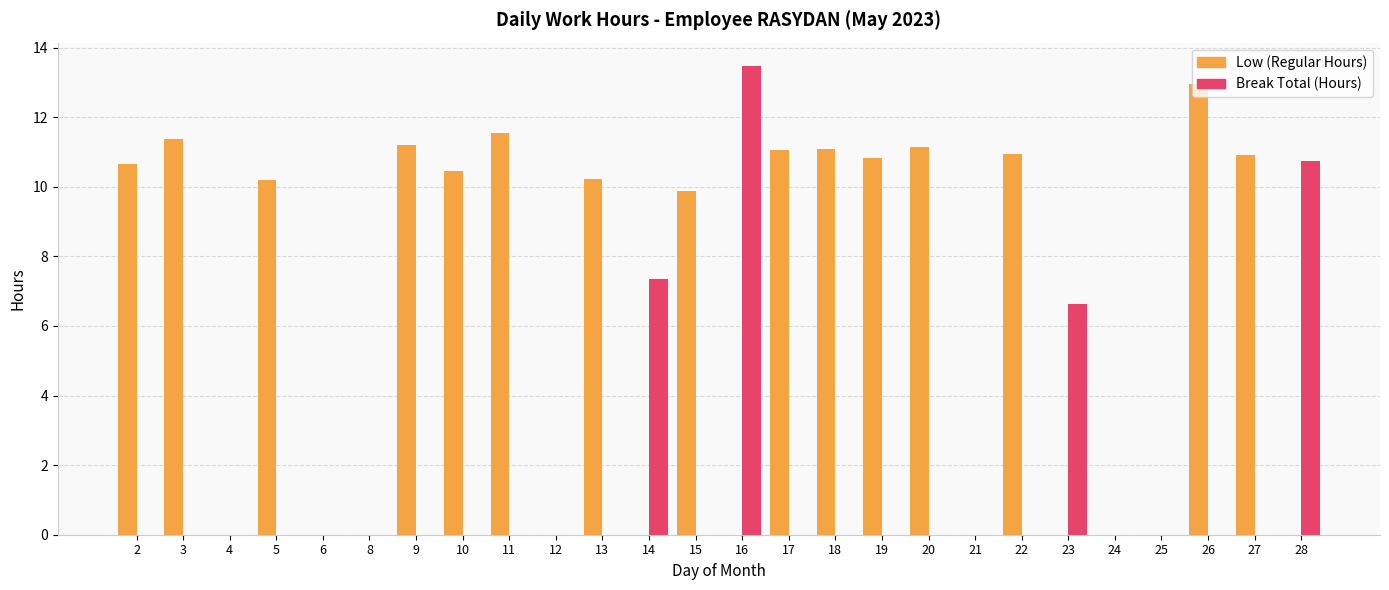

What is the total value across all series at 5?

10.2